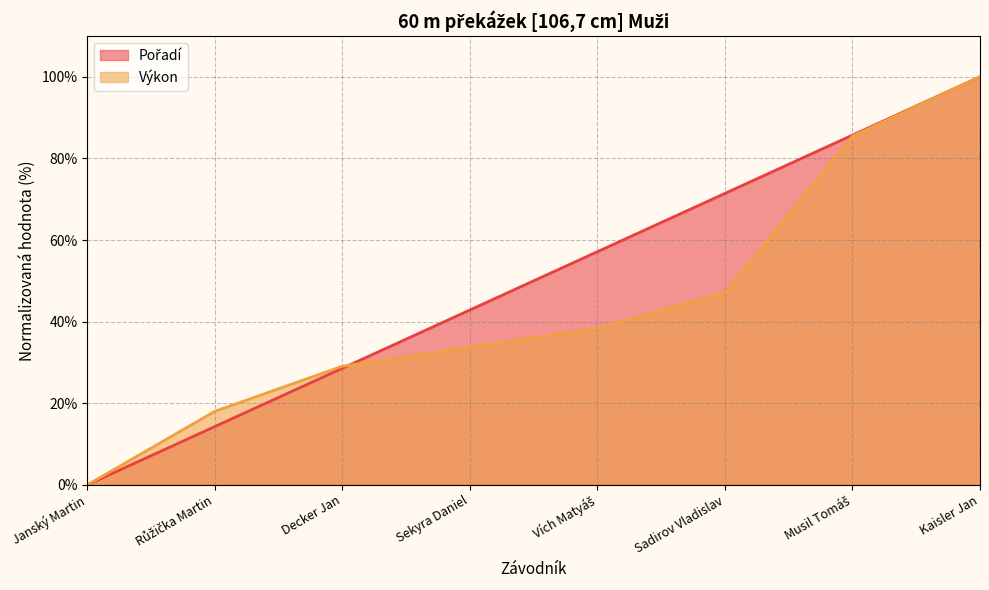

What is the difference between the maximum and minimum values in the Výkon series?

100.0